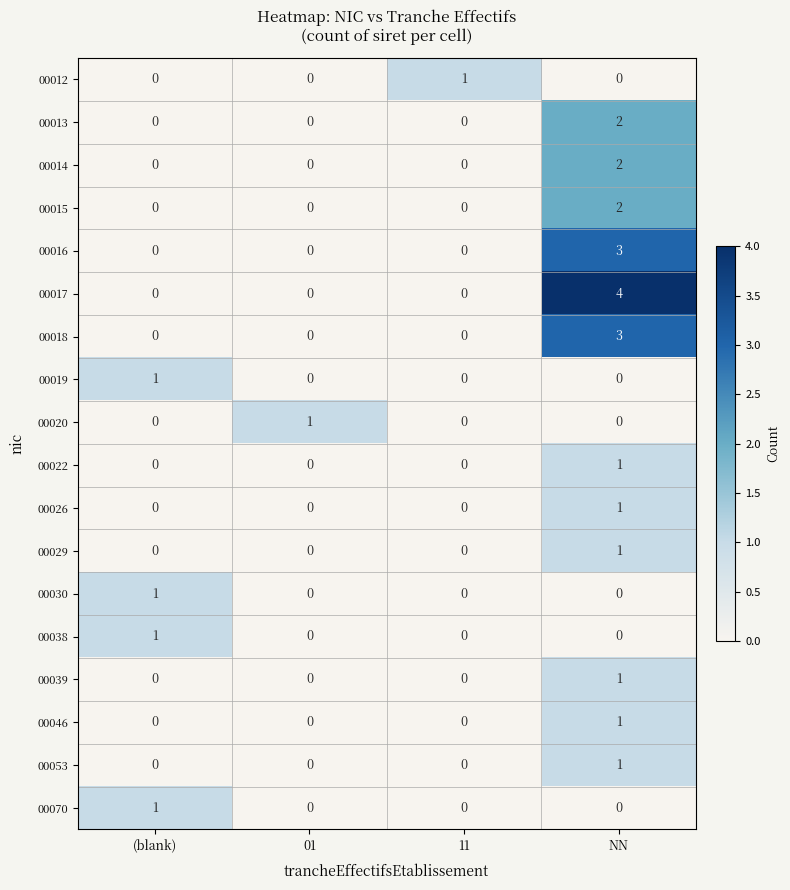

Which series has the largest total across all categories?

00017